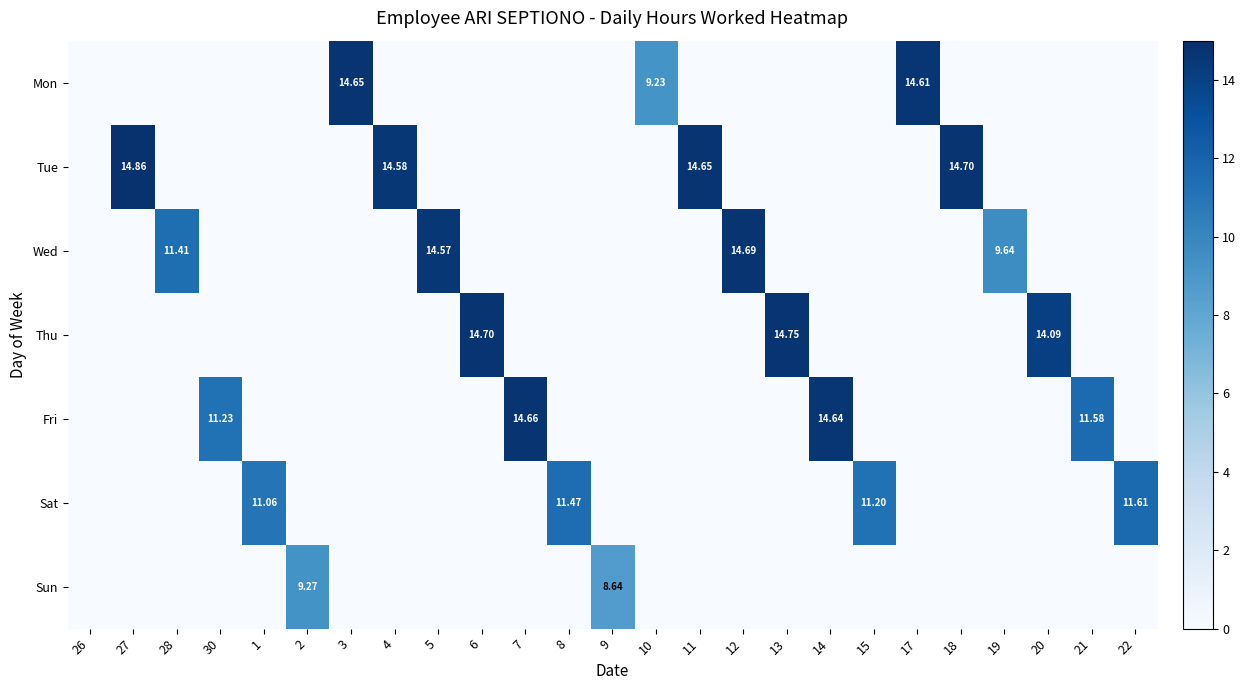

Rank the series at 4 from lowest to highest value.

Mon, Wed, Thu, Fri, Sat, Sun, Tue